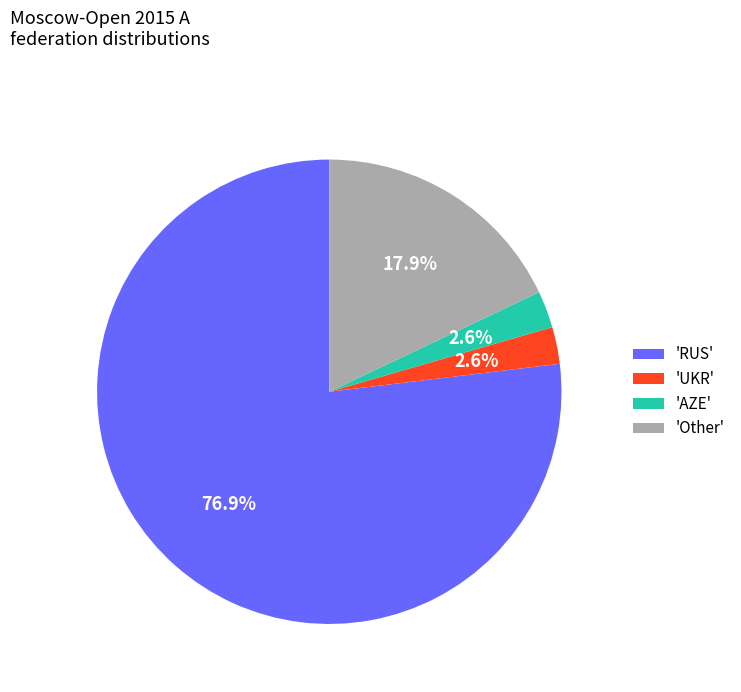

Is there a majority slice in this chart?

Yes